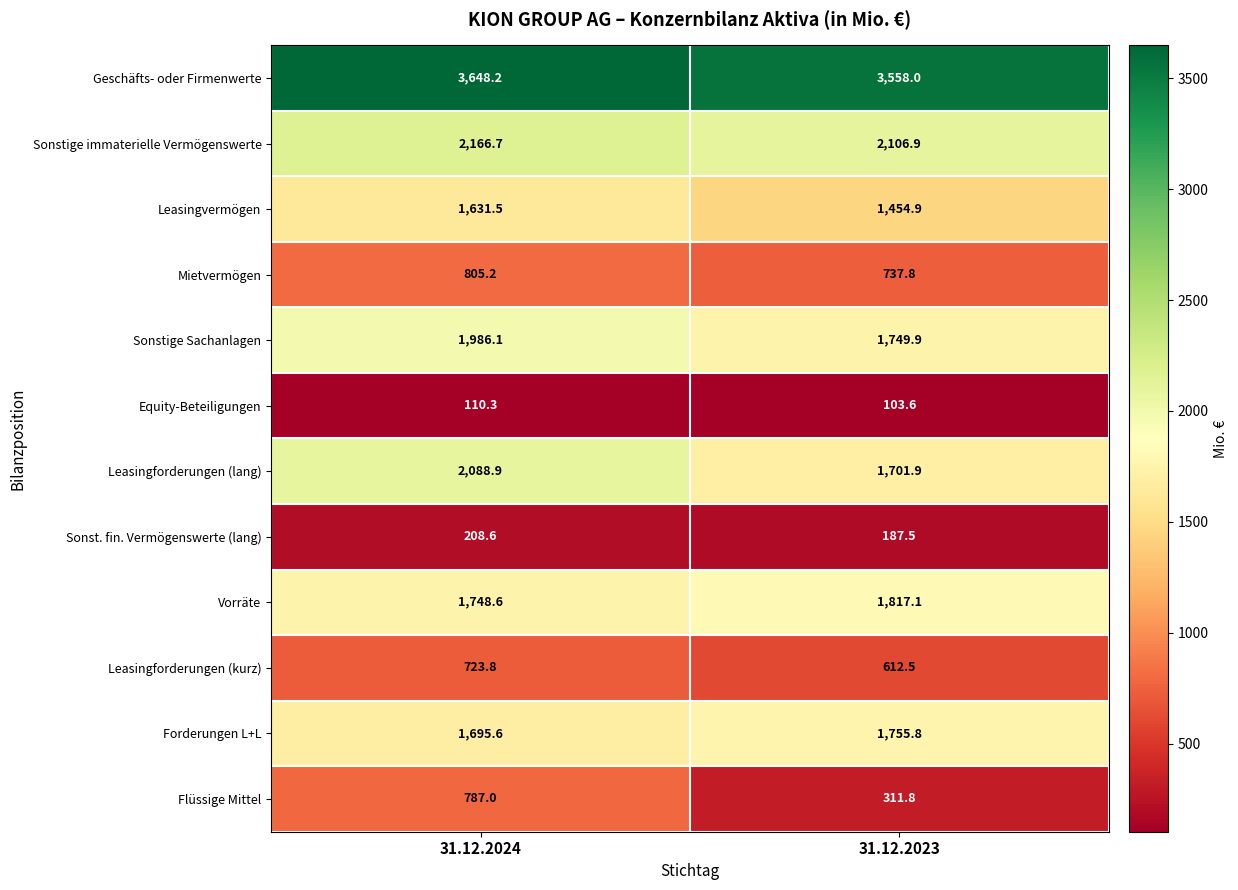

What is the sum of all Sonstige Sachanlagen values?

3736.0